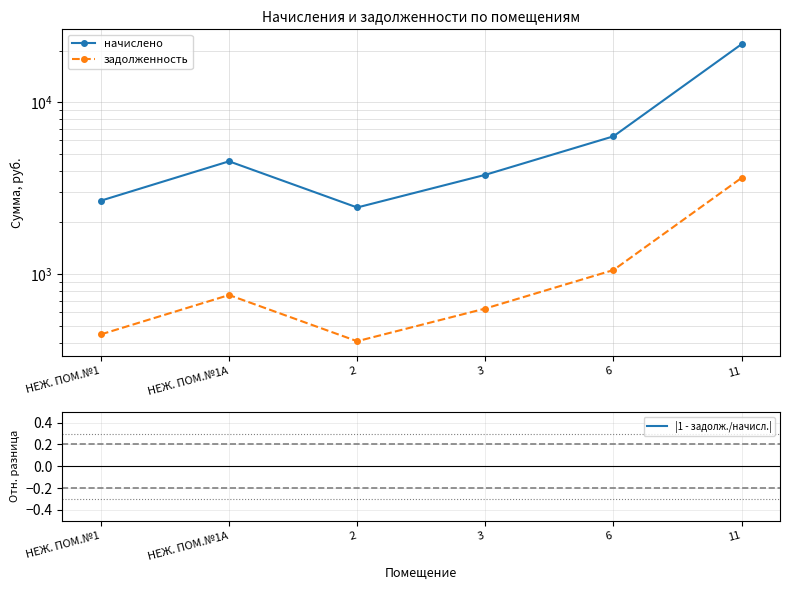

What is the difference between the maximum and minimum values in the начислено series?

19348.3